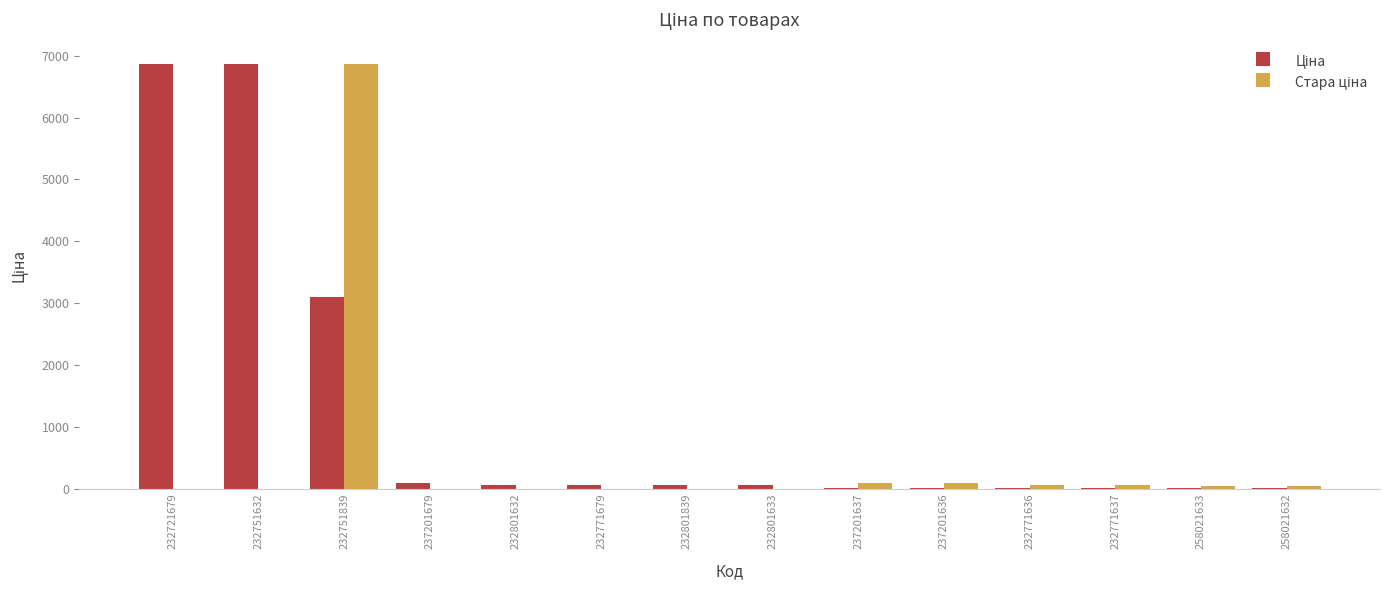

What is the label of the 3rd bar from the right?

232771637